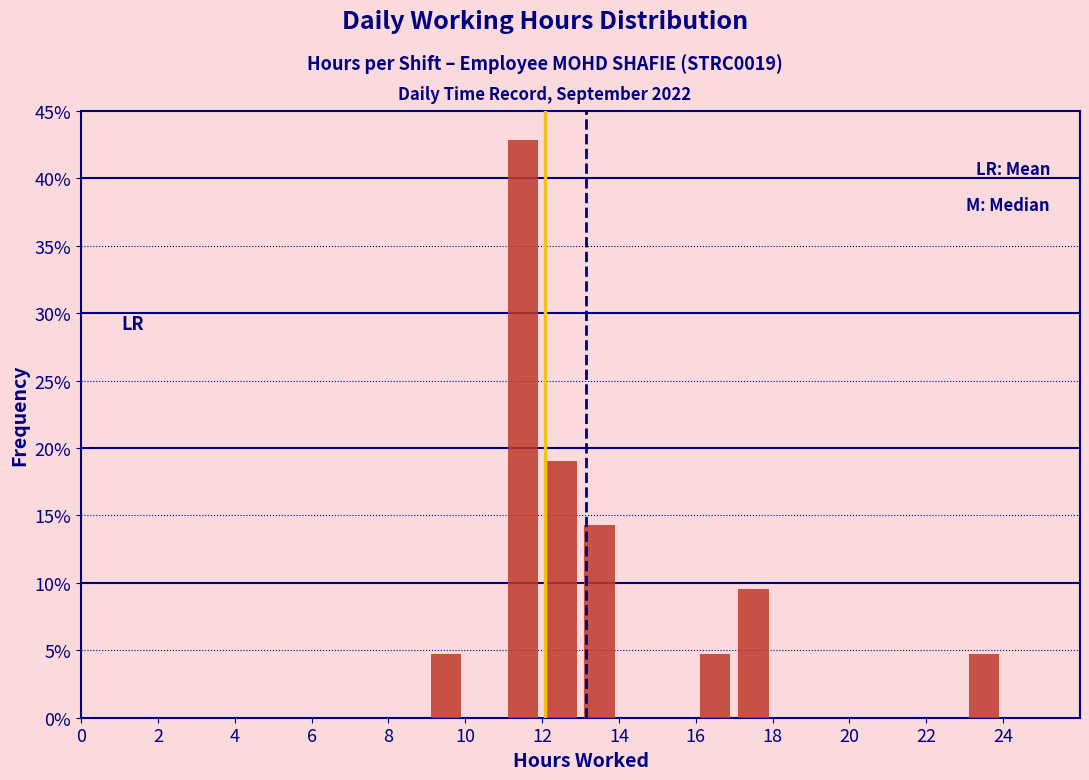

Which range on the x-axis has the tallest bar?

11 to 12